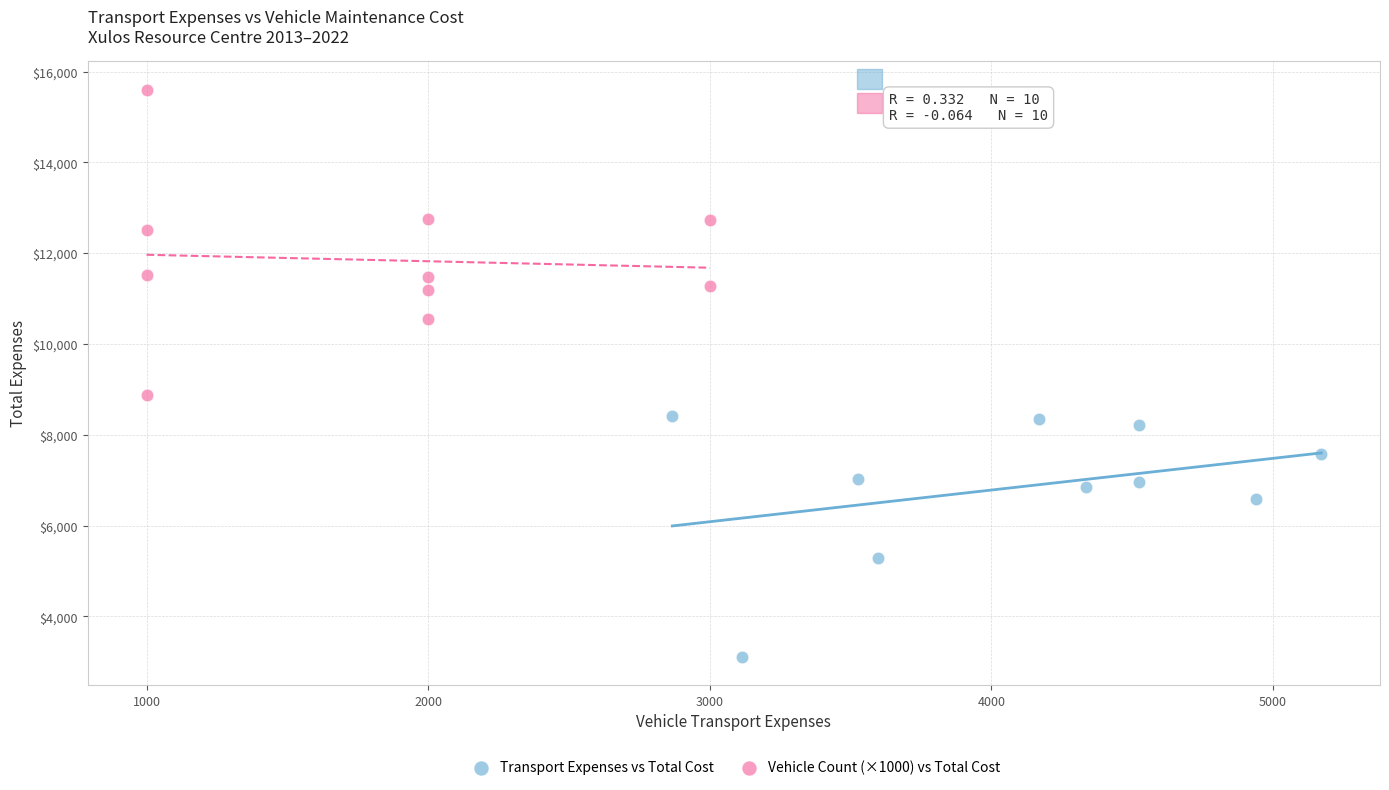

Which series has the widest spread of Y values?

Vehicle Count (×1000) vs Total Cost